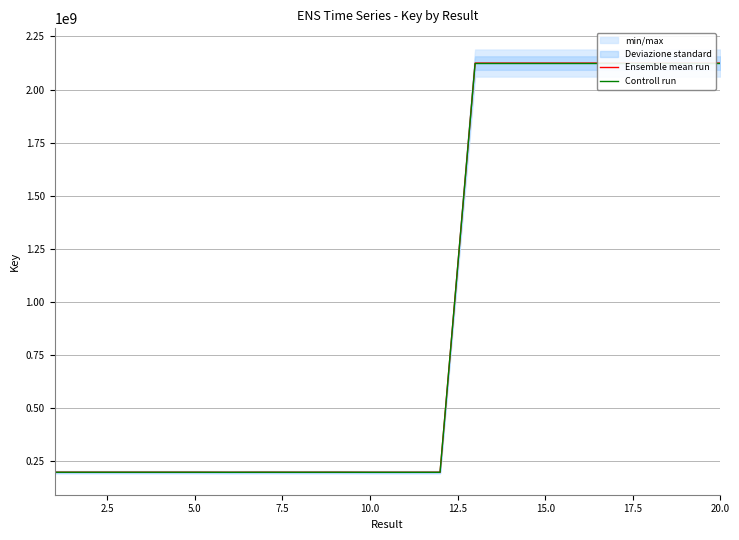

At which category does Controll run reach its first local valley?

5.0